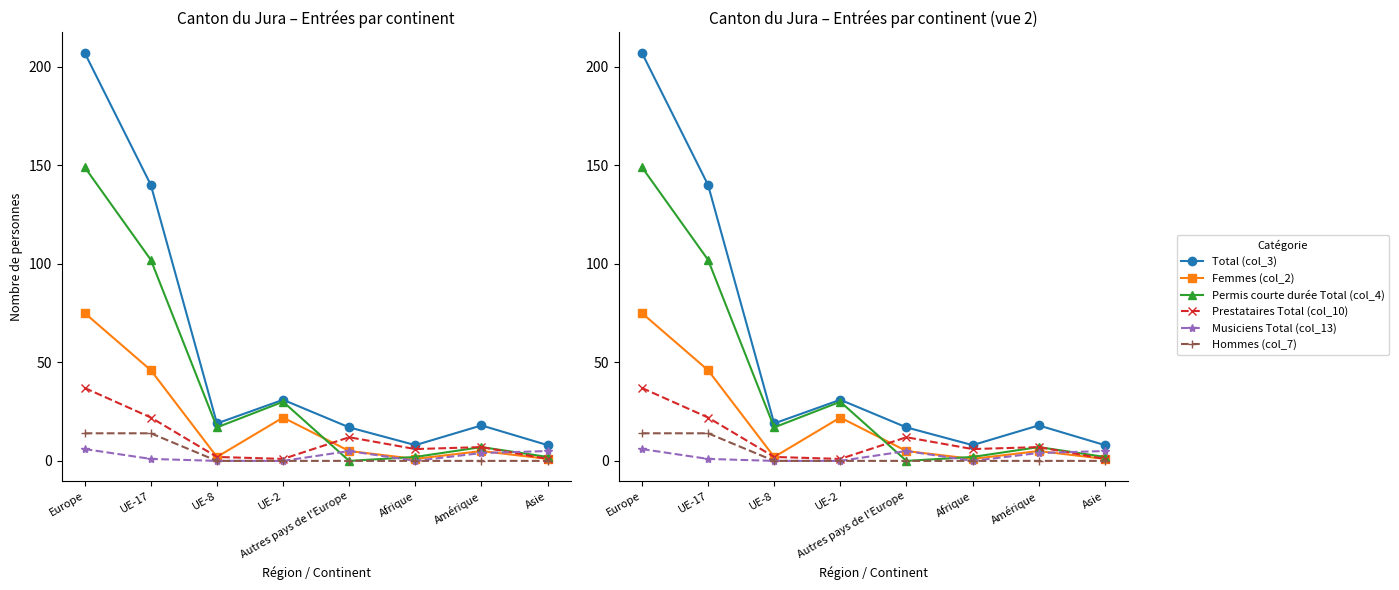

Which series has the widest spread of values?

Total (col_3)